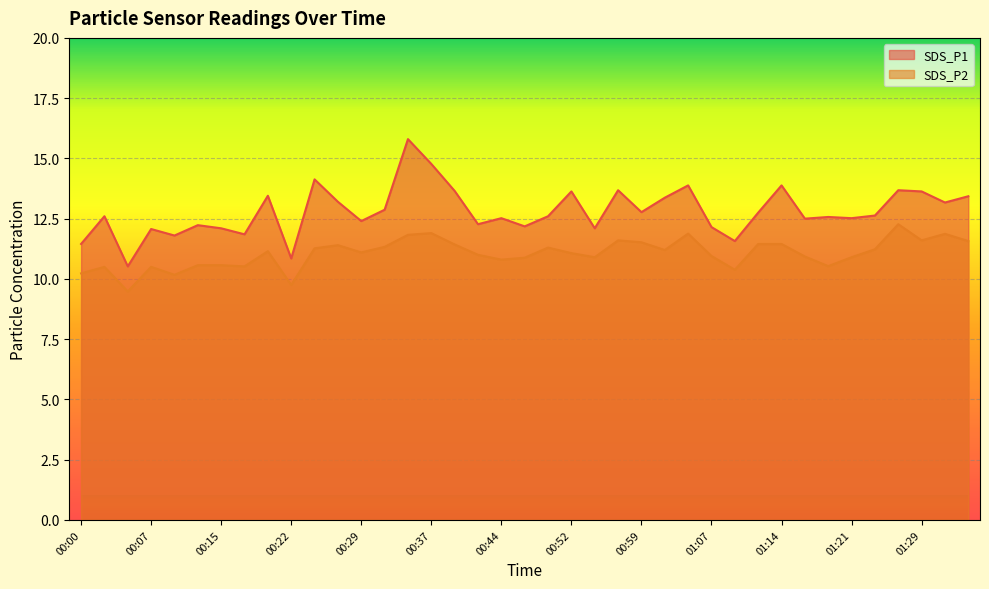

What is the label of the 28th point from the right?

00:27